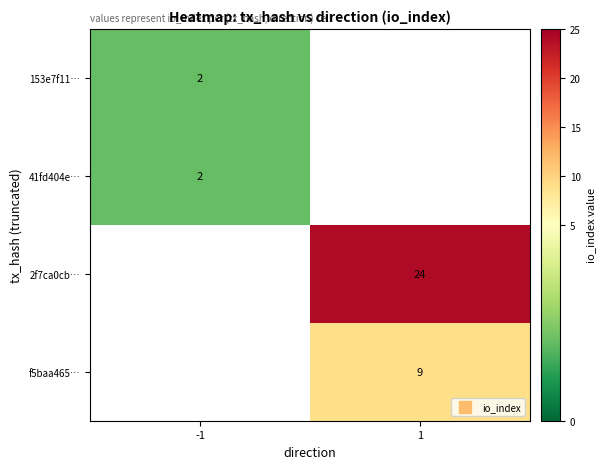

Is the value of f5baa465… at 1 greater than the value of 153e7f11… at 1?

No